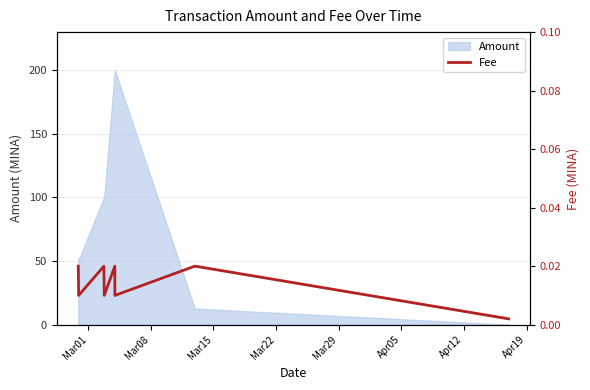

What is the maximum value for Amount?

200.0